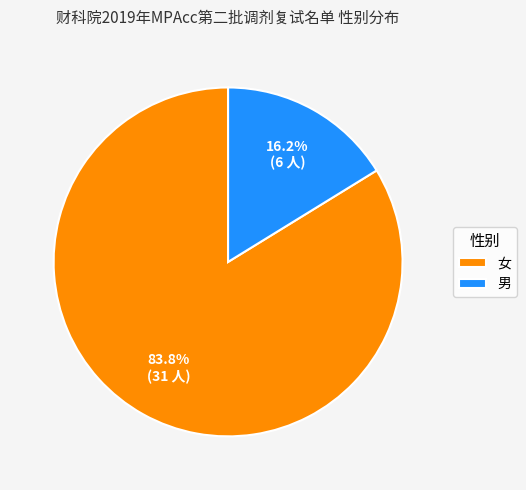

The 女 slice represents 84% of the pie. True or false?

True